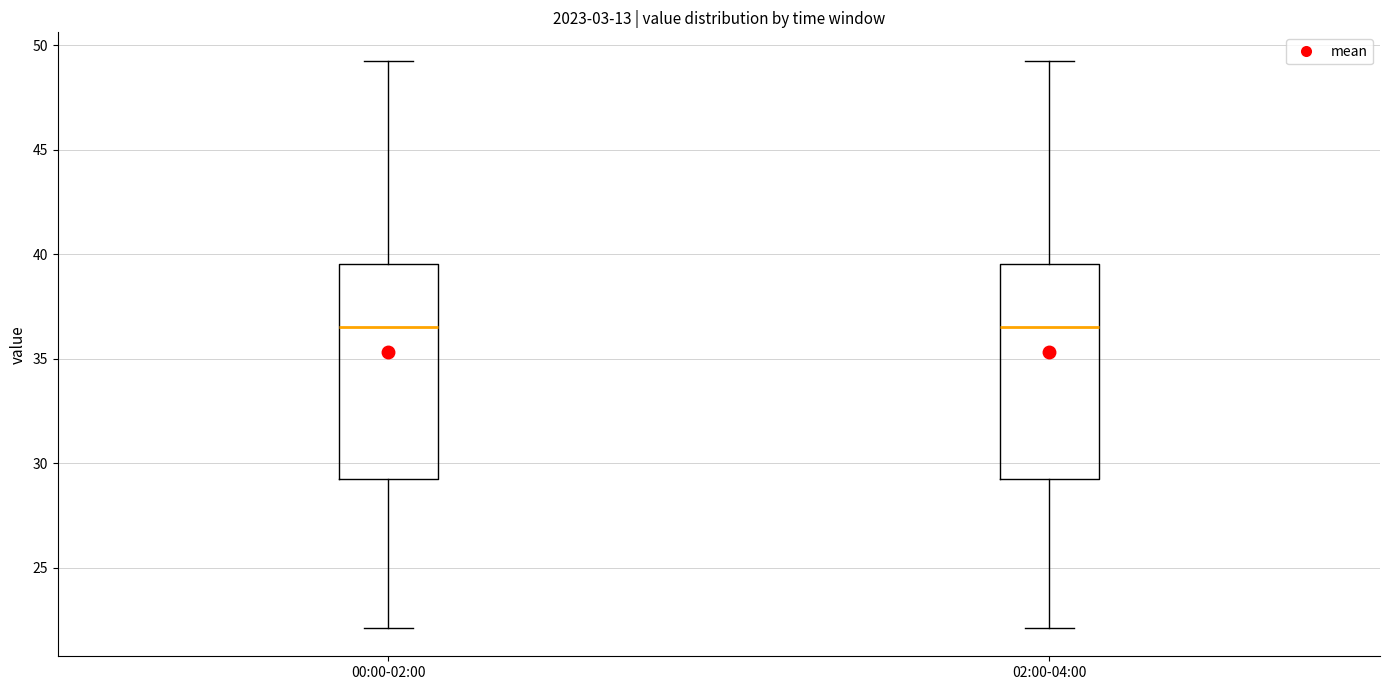

Where is the upper edge of the box for 02:00-04:00 on the y-axis? The values are not printed on the chart, so give them approximately, as read against the axis.

39.5